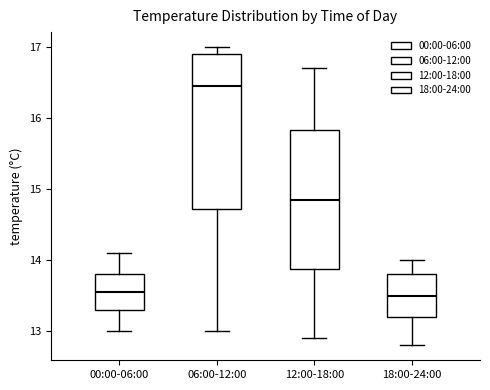

Which box is the tallest, from its lower edge to its upper edge?

06:00-12:00